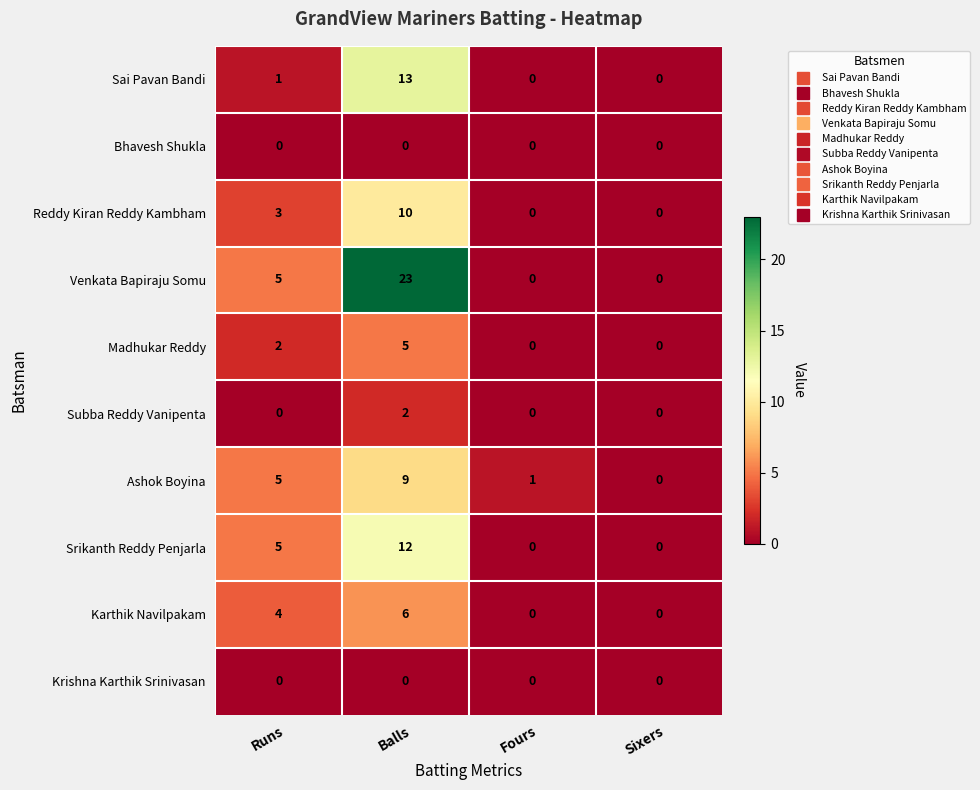

What is the spread (max minus min) of values at Runs?

5